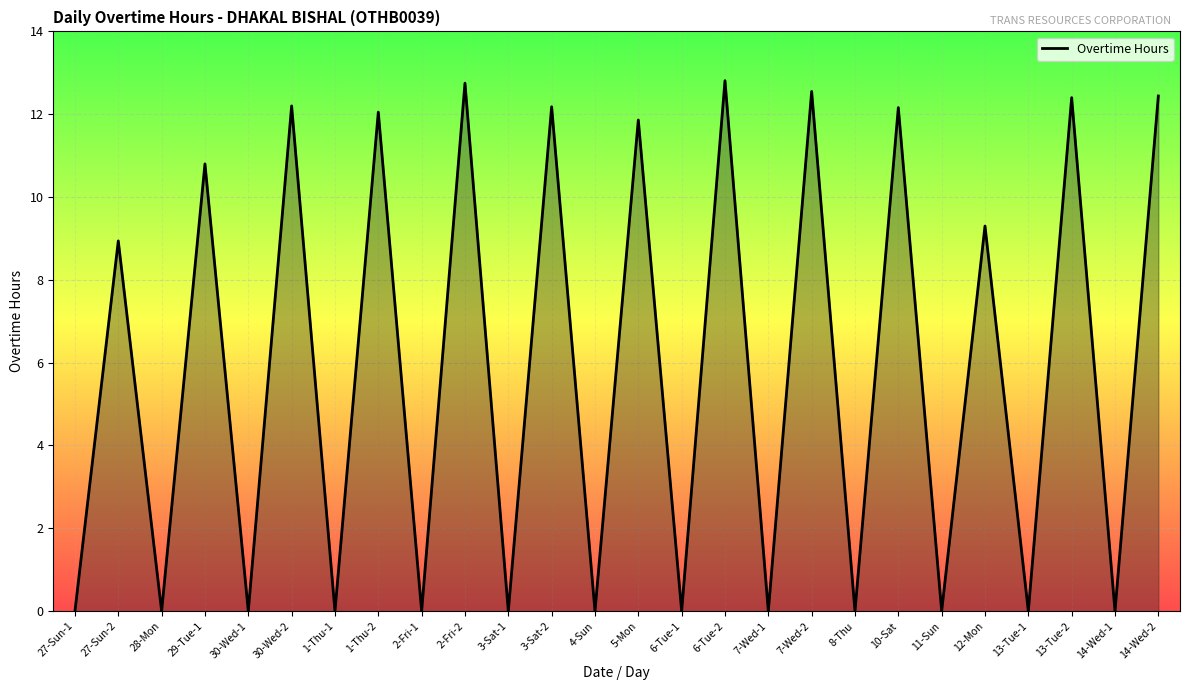

Where does the data first go above 8?

27-Sun-2